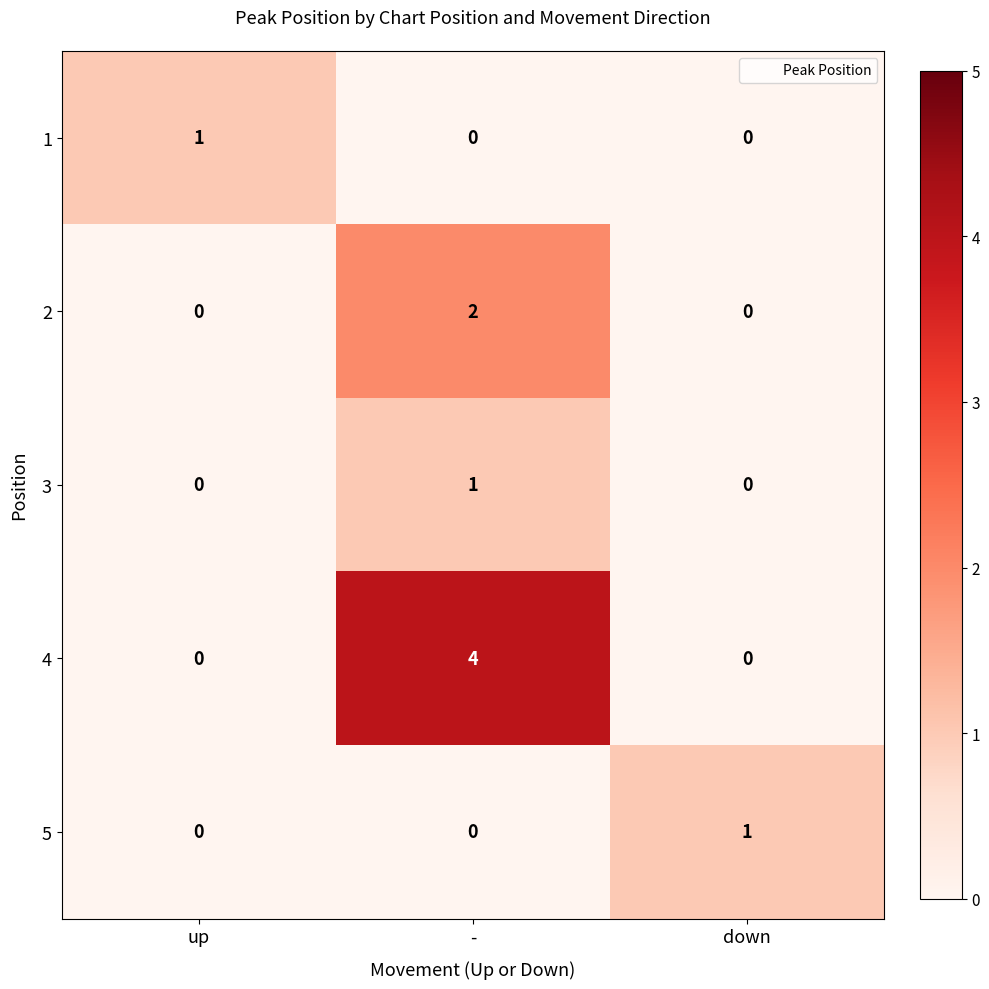

Count the 1 values in the range 0 to 1.

3